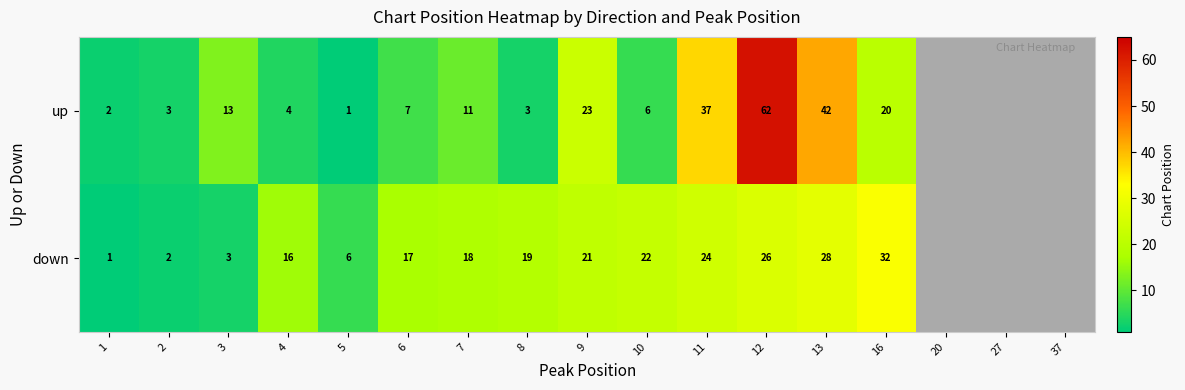

True or false: down has a value of 5 at 4.

False